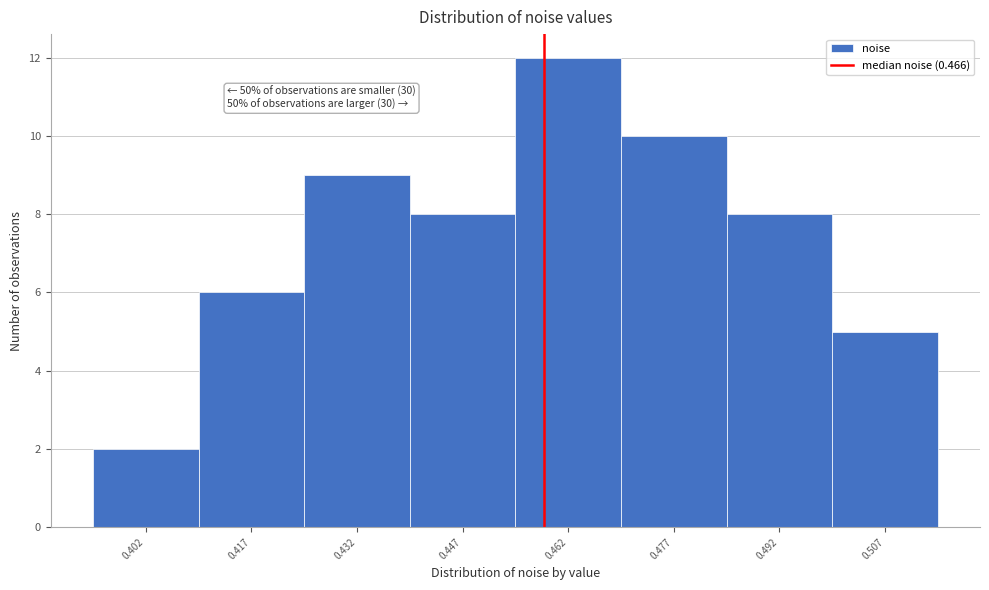

Reading left to right, list all the values displayed in this chart.

2	6	9	8	12	10	8	5